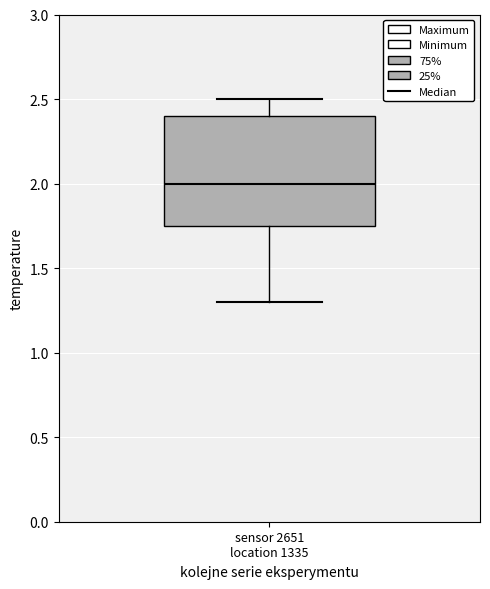

Where is the lower edge of the box for sensor 2651 location 1335 on the y-axis? The values are not printed on the chart, so give them approximately, as read against the axis.

1.75